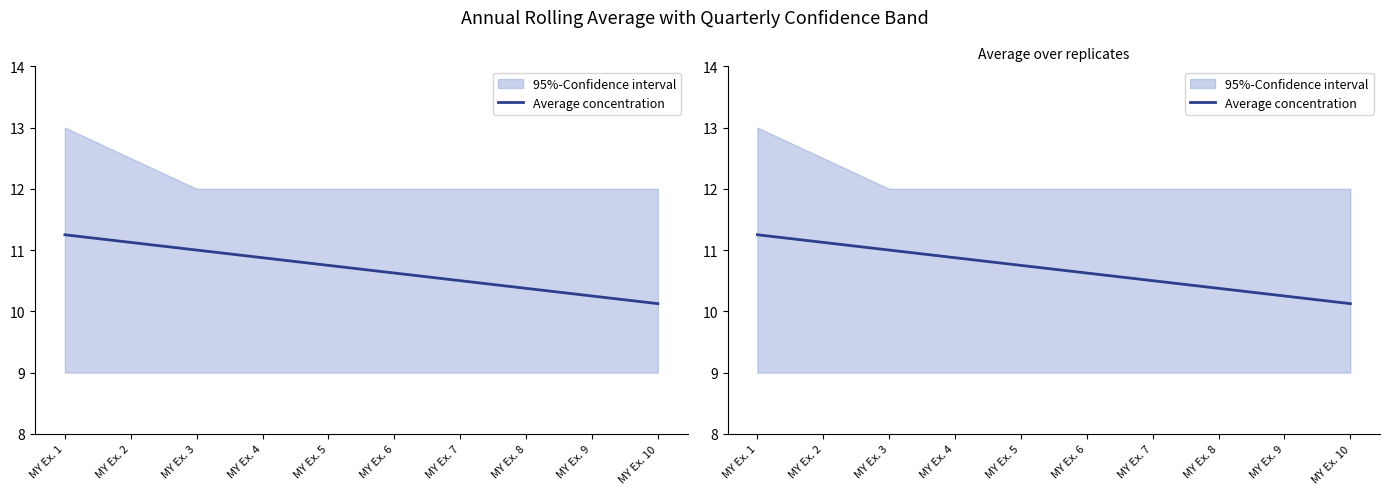

Is this an area chart (filled region under the line)?

No